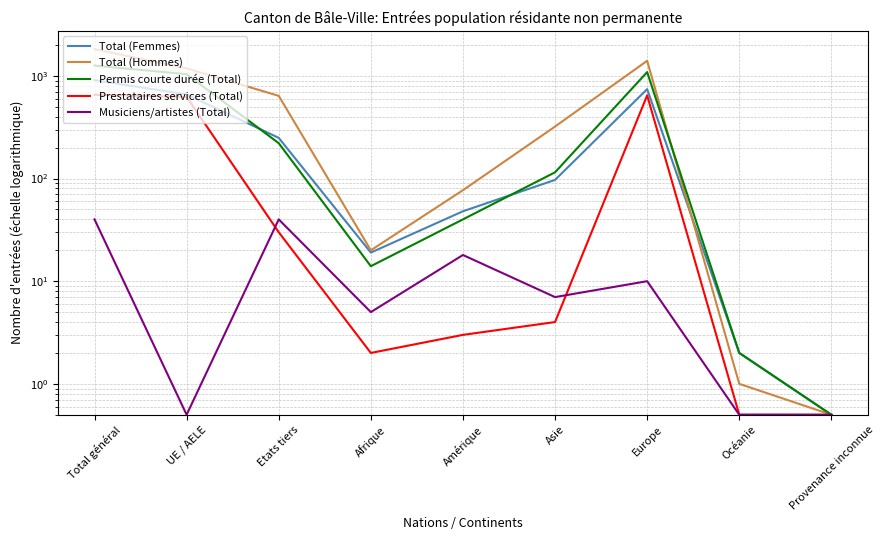

At which label does Total (Hommes) reach its minimum?

Provenance inconnue